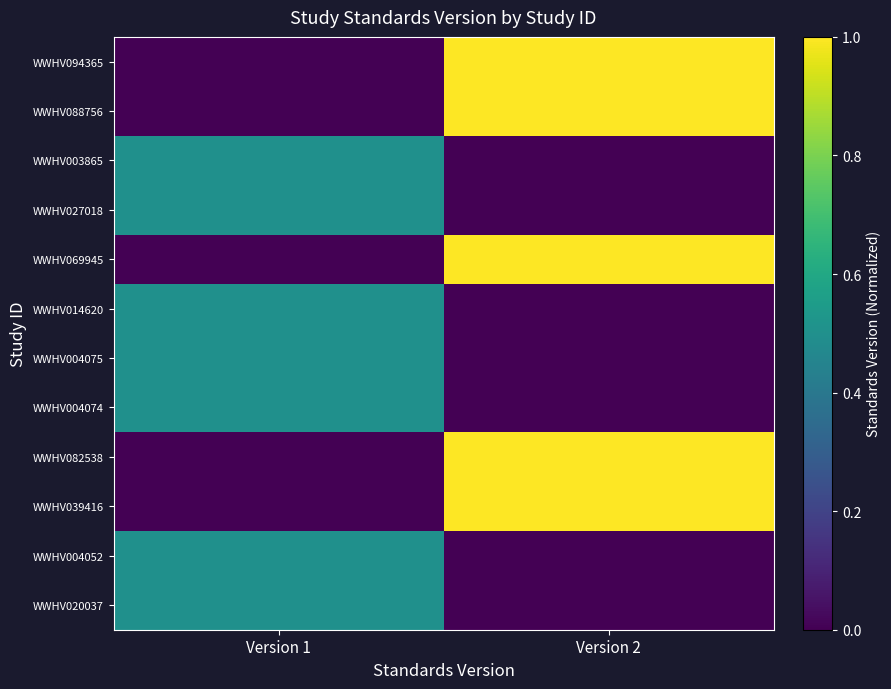

At which category is the sum across all series the highest?

Version 2